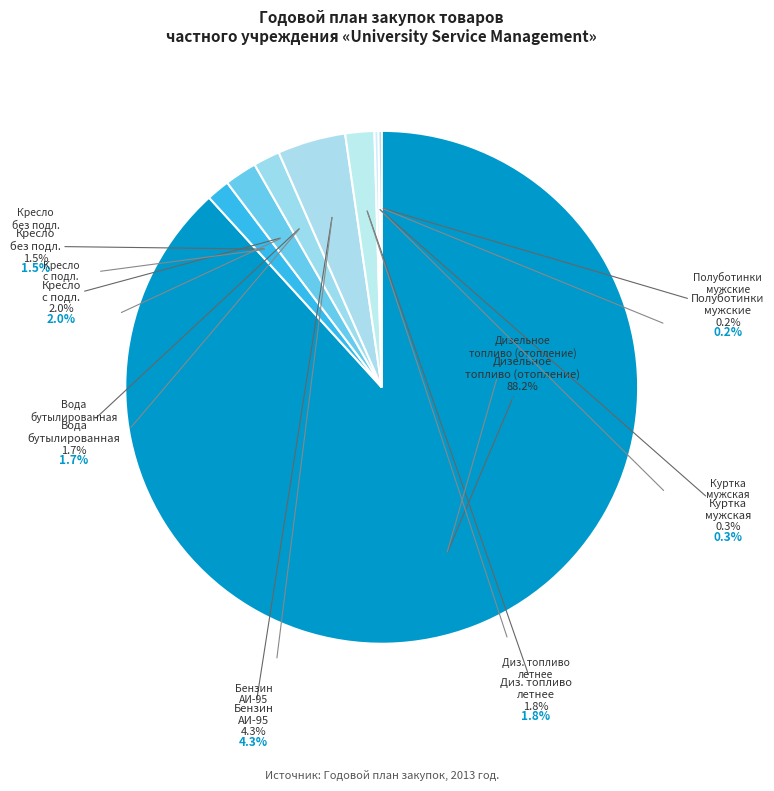

How many segments does this pie chart have?

8